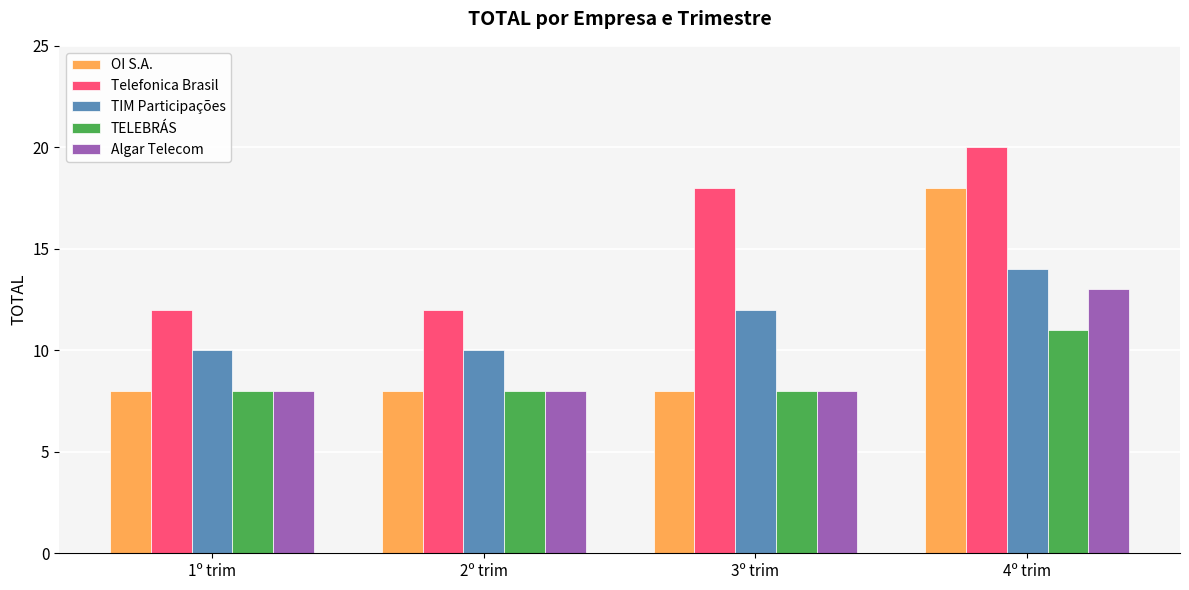

What is the sum of all Telefonica Brasil values?

62